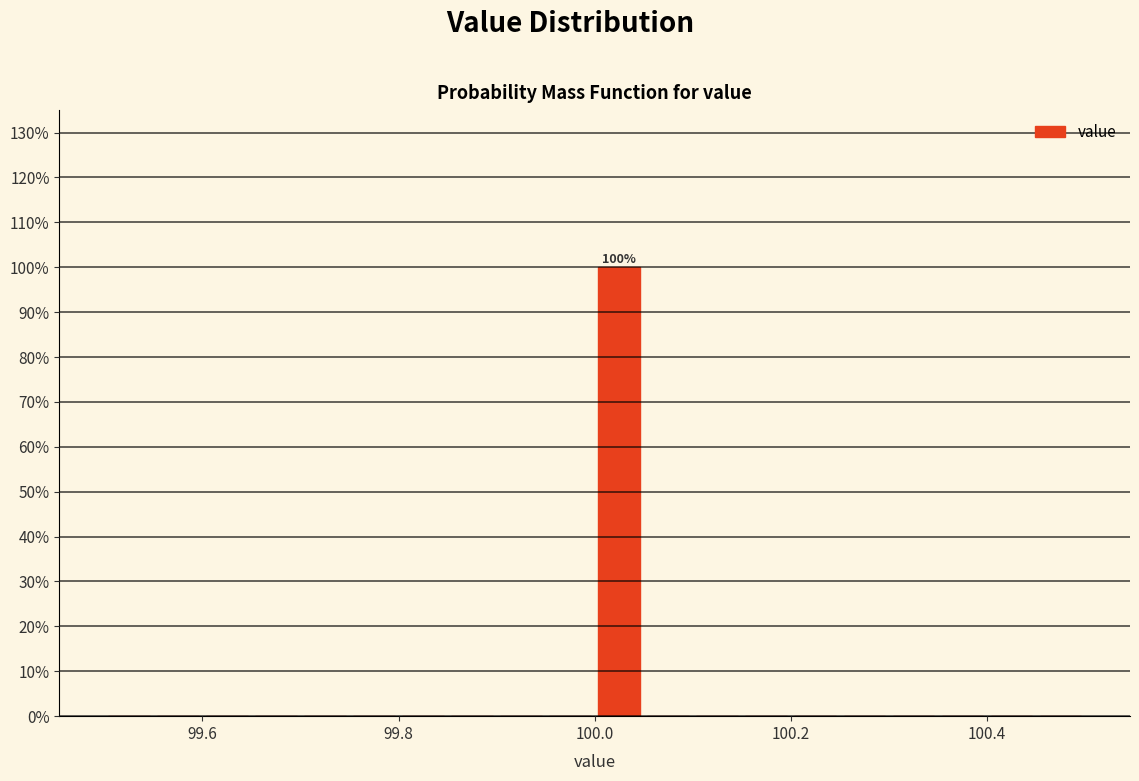

Read against the x-axis, roughly where is the centre of the tallest bar?

100.02